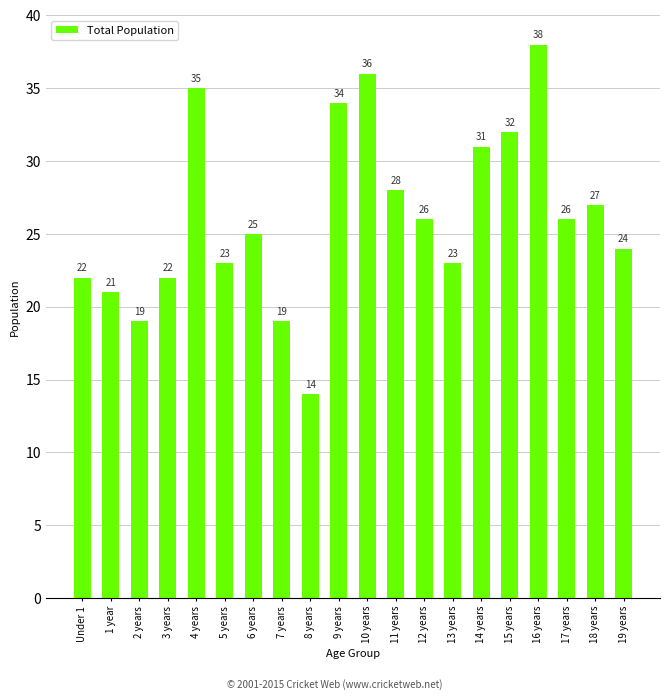

What is the value of the 8th bar from the left?

19